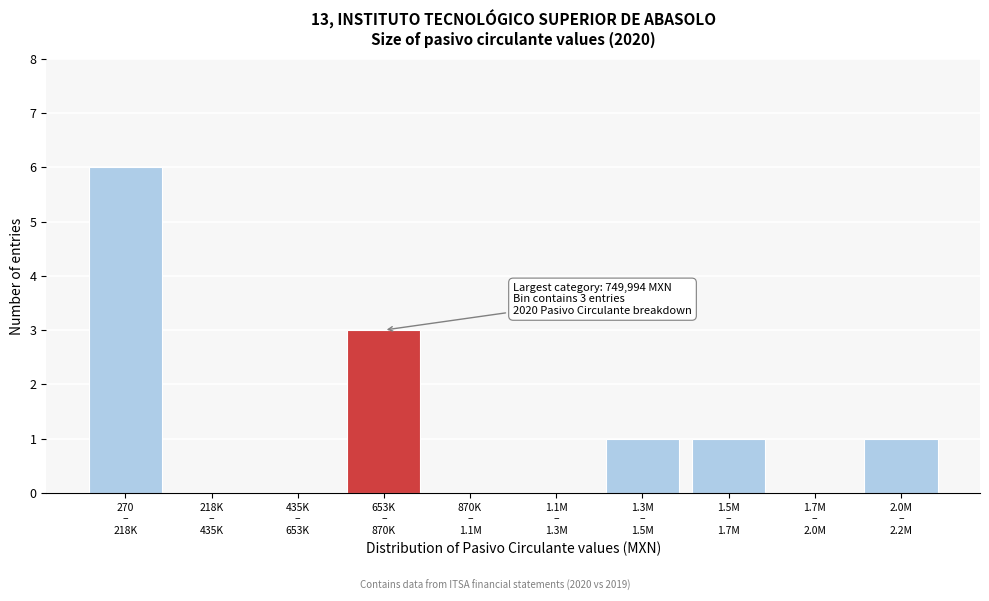

What is the sum of all values?

12